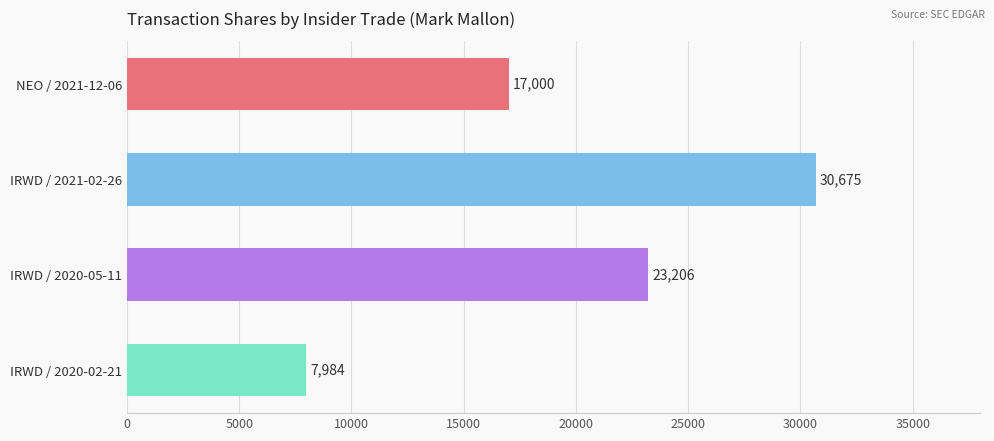

What is the minimum value shown in the chart?

7984